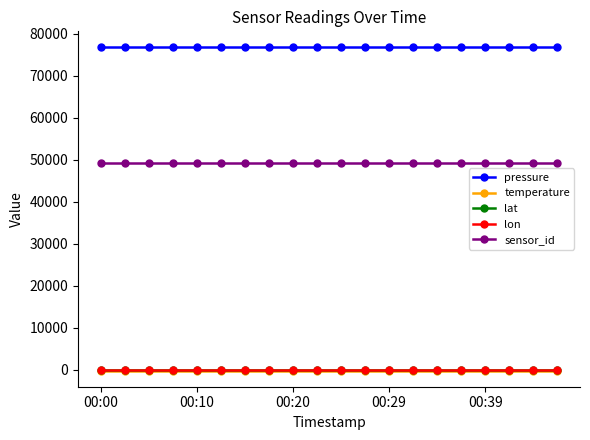

Which series has the largest total across all categories?

pressure